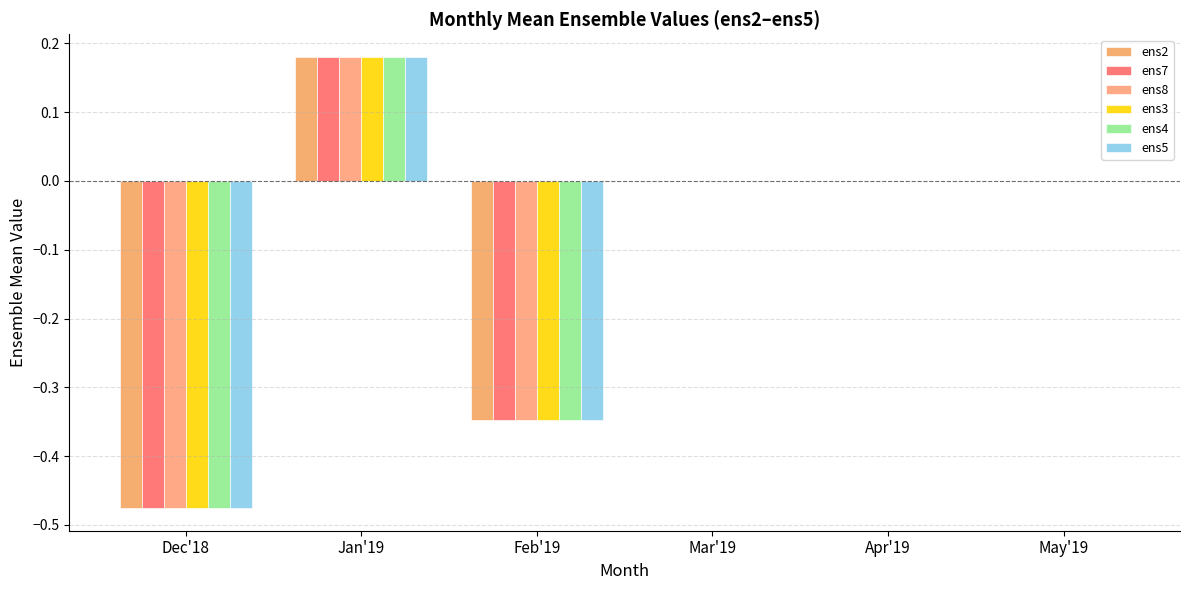

What is the difference between the ens3 values at May'19 and Jan'19?

0.2